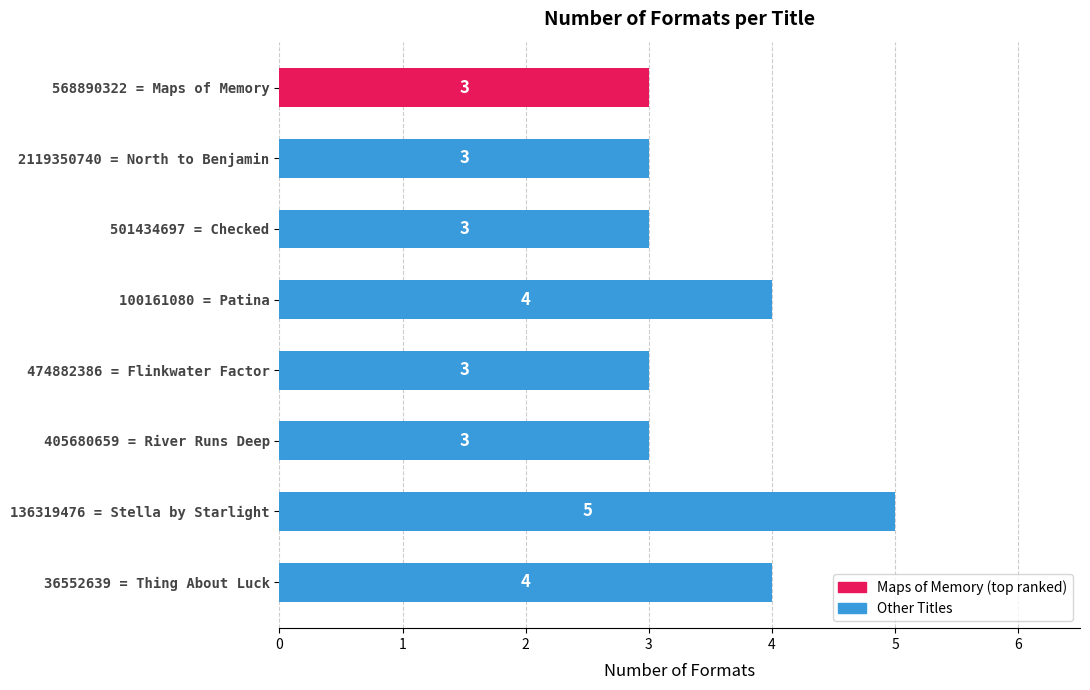

The chart shows a value of 4 at 36552639 = Thing About Luck. True or false?

True